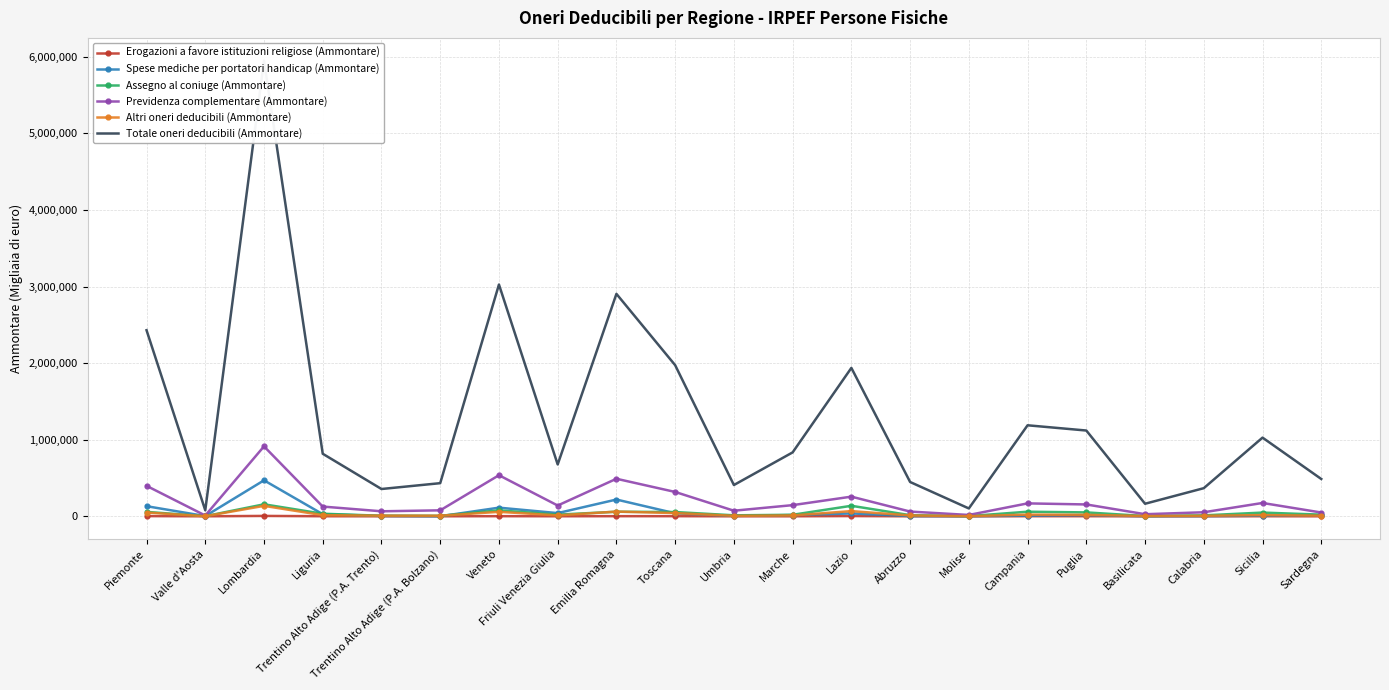

Which series changed the most between Liguria and Calabria?

Totale oneri deducibili (Ammontare)